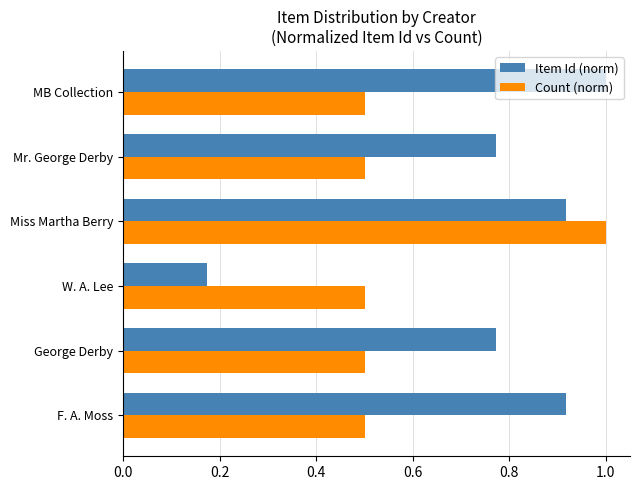

What are all the series names shown in the legend?

Item Id (norm), Count (norm)